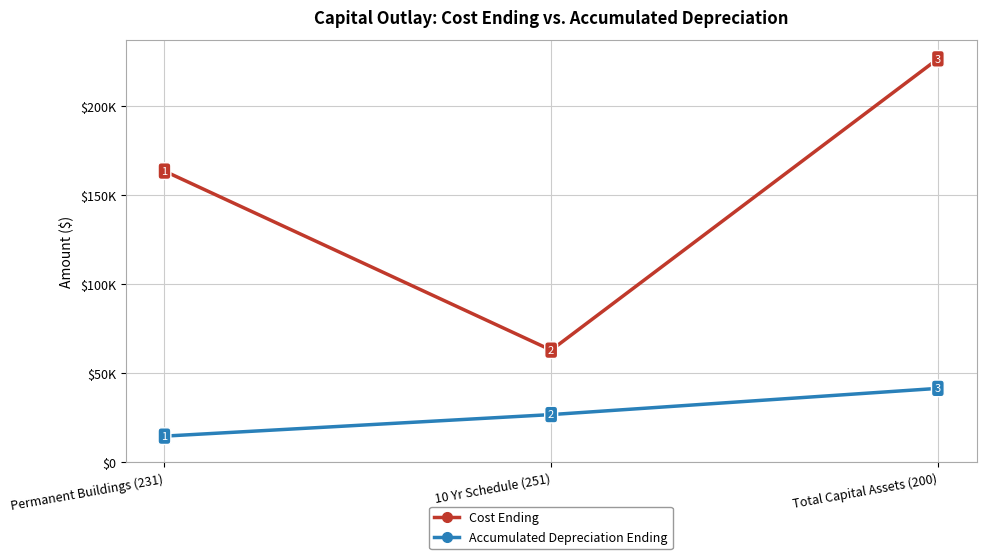

What is the spread (max minus min) of values at Total Capital Assets (200)?

184987